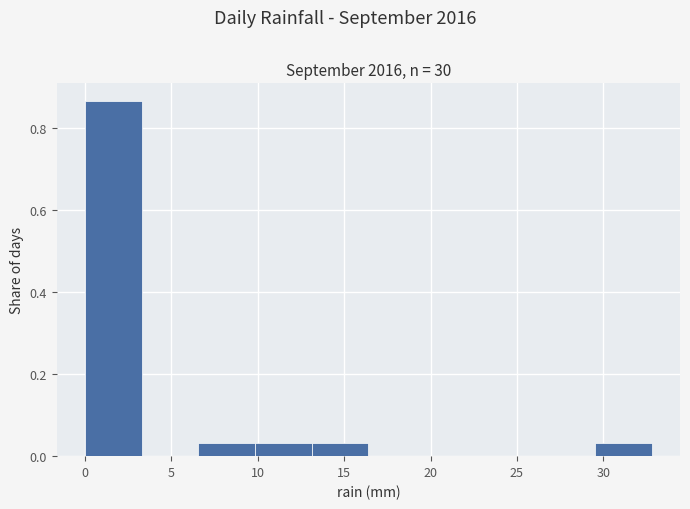

What is the height of the bar covering 10.0 to 13.0 on the x-axis? Neither the bar edges nor the heights are printed on the chart, so give them approximately, as read against the axes.

0.04